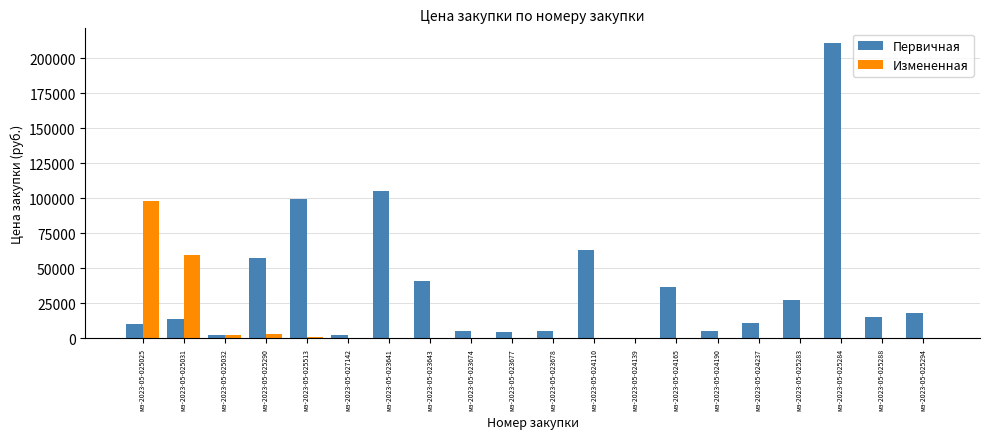

Is it true that Первичная equals 27690.0 at мз-2023-05-025283?

True